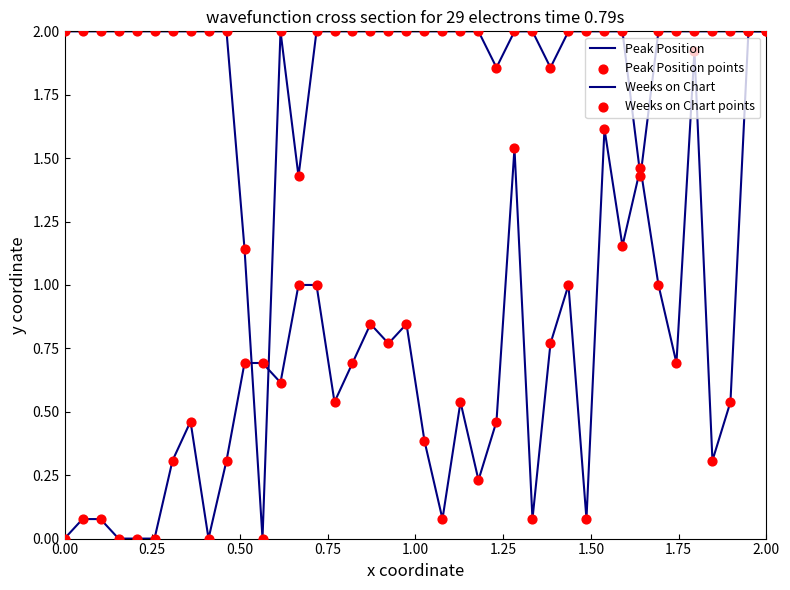

Is this an area chart (filled region under the line)?

No